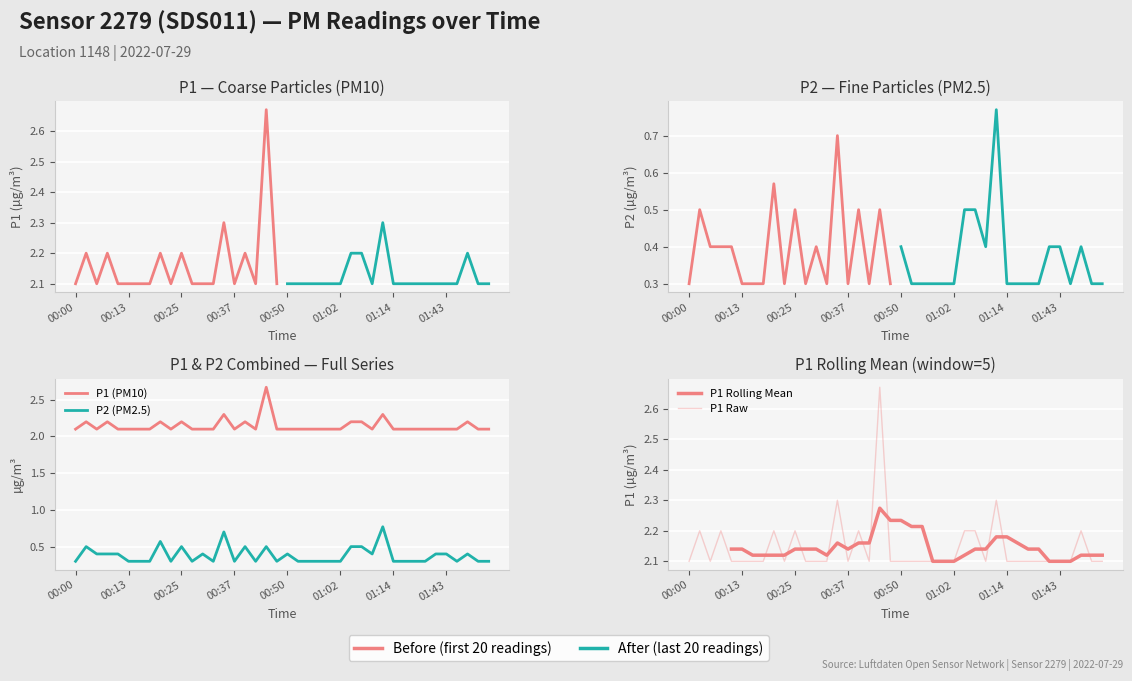

List the labels in order of P1 value, largest first.

00:45, 00:35, 01:12, 00:03, 00:08, 00:20, 00:25, 00:40, 01:04, 01:07, 01:50, 00:00, 00:05, 00:10, 00:13, 00:15, 00:17, 00:22, 00:27, 00:30, 00:32, 00:37, 00:42, 00:47, 00:50, 00:52, 00:54, 00:57, 00:59, 01:02, 01:09, 01:14, 01:17, 01:30, 01:32, 01:35, 01:43, 01:45, 01:53, 01:55